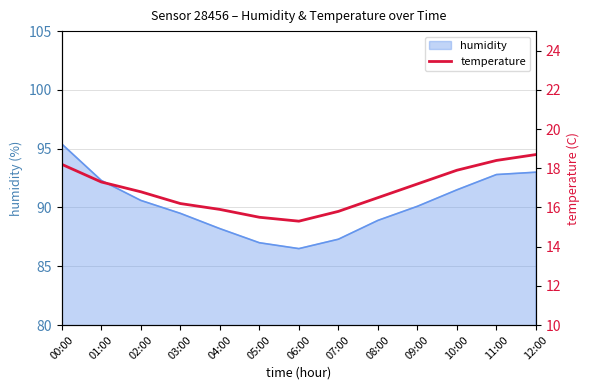

List the labels in order of value, largest first.

12:00, 11:00, 00:00, 10:00, 01:00, 09:00, 02:00, 08:00, 03:00, 04:00, 07:00, 05:00, 06:00